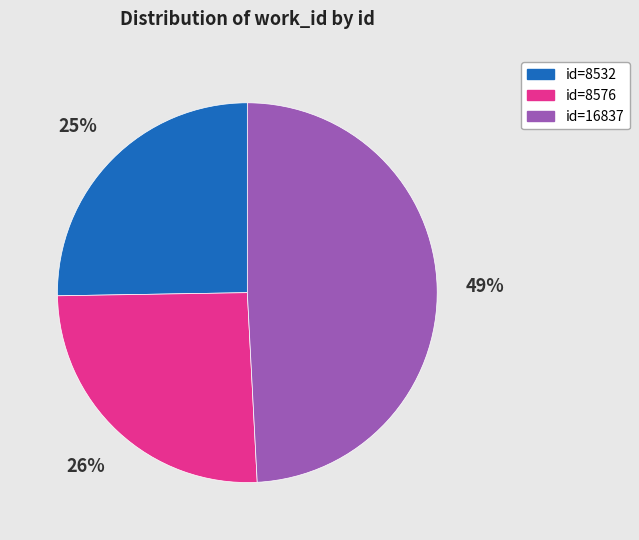

Is the sum of id=8576 and id=16837 greater than half?

Yes